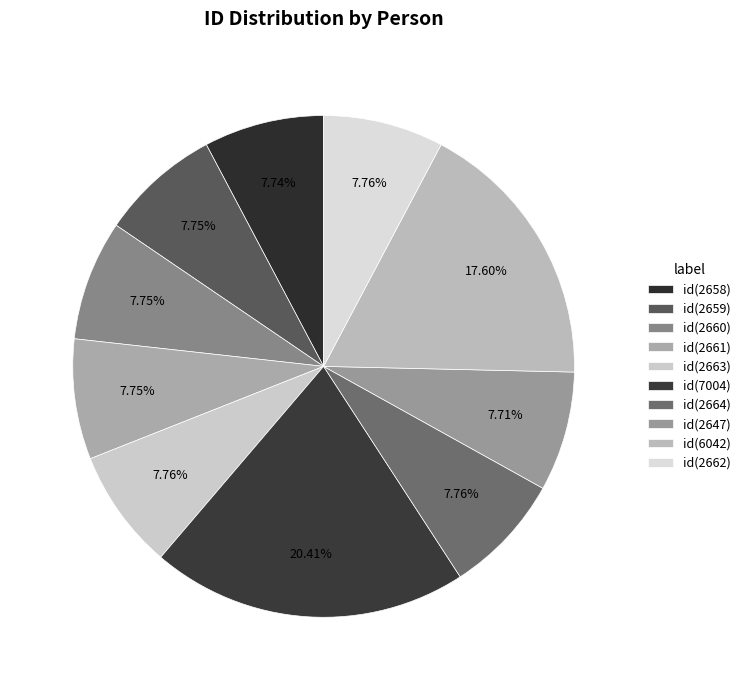

How many slices are in this pie chart?

10